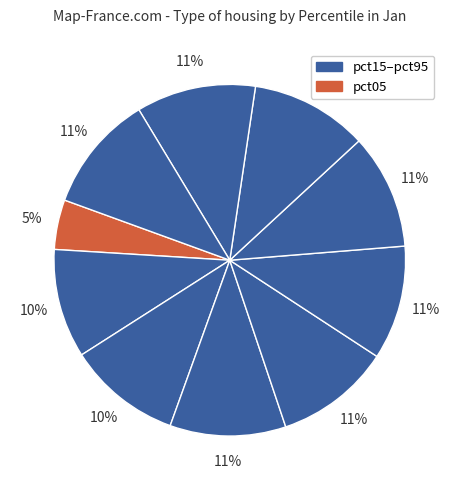

How many segments does this pie chart have?

10